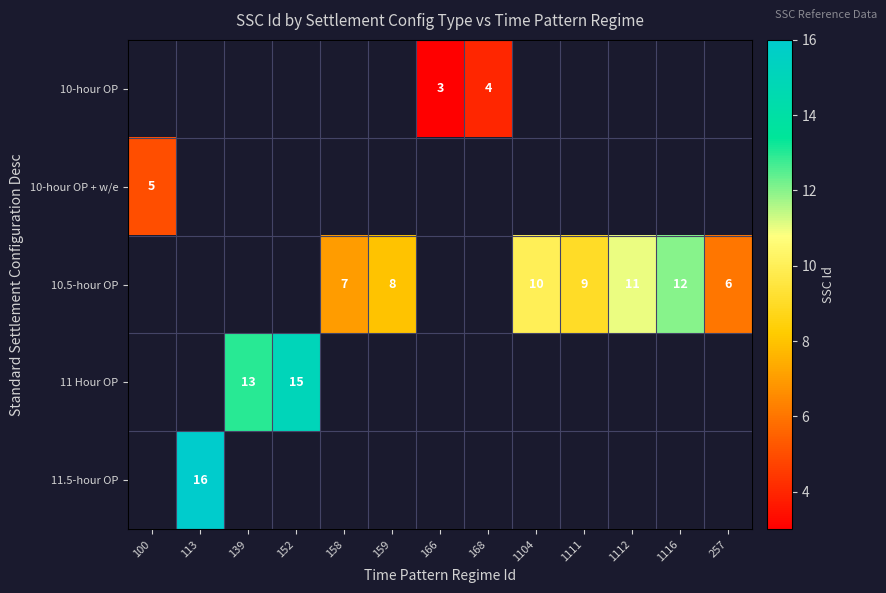

True or false: 10.5-hour OP has a value of 11 at 1112.

True